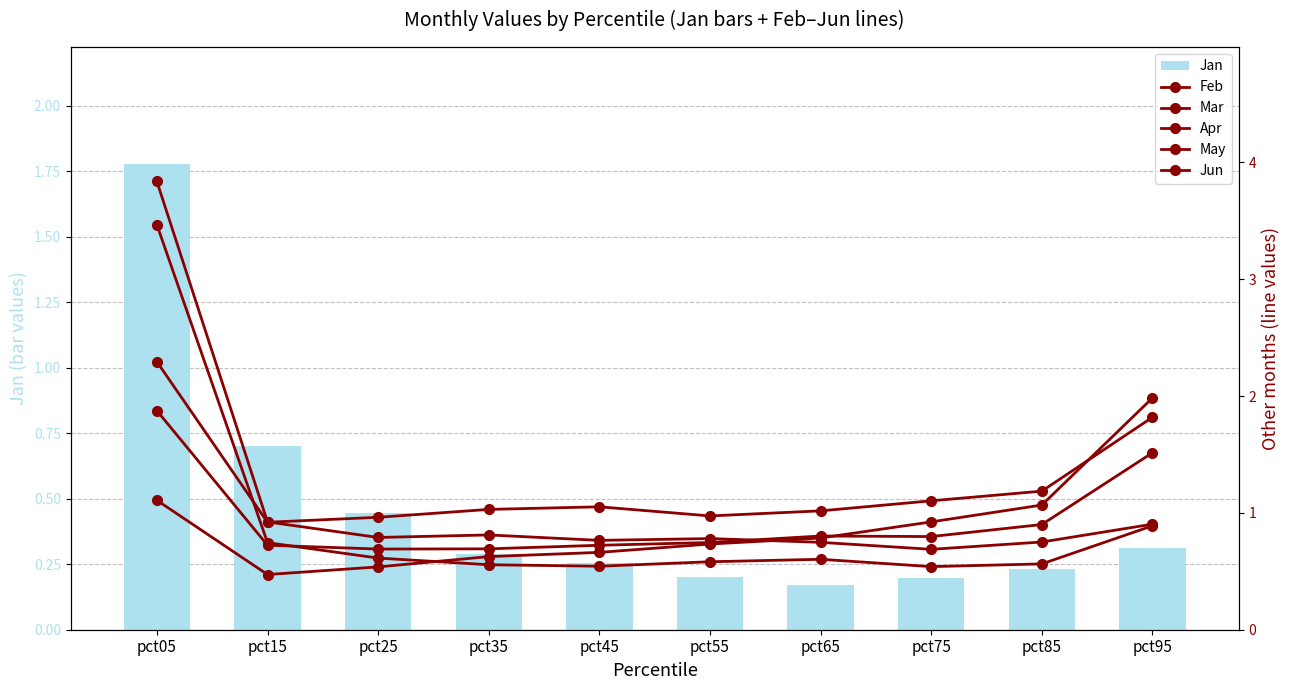

What is the difference between the Apr values at pct35 and pct65?

0.2